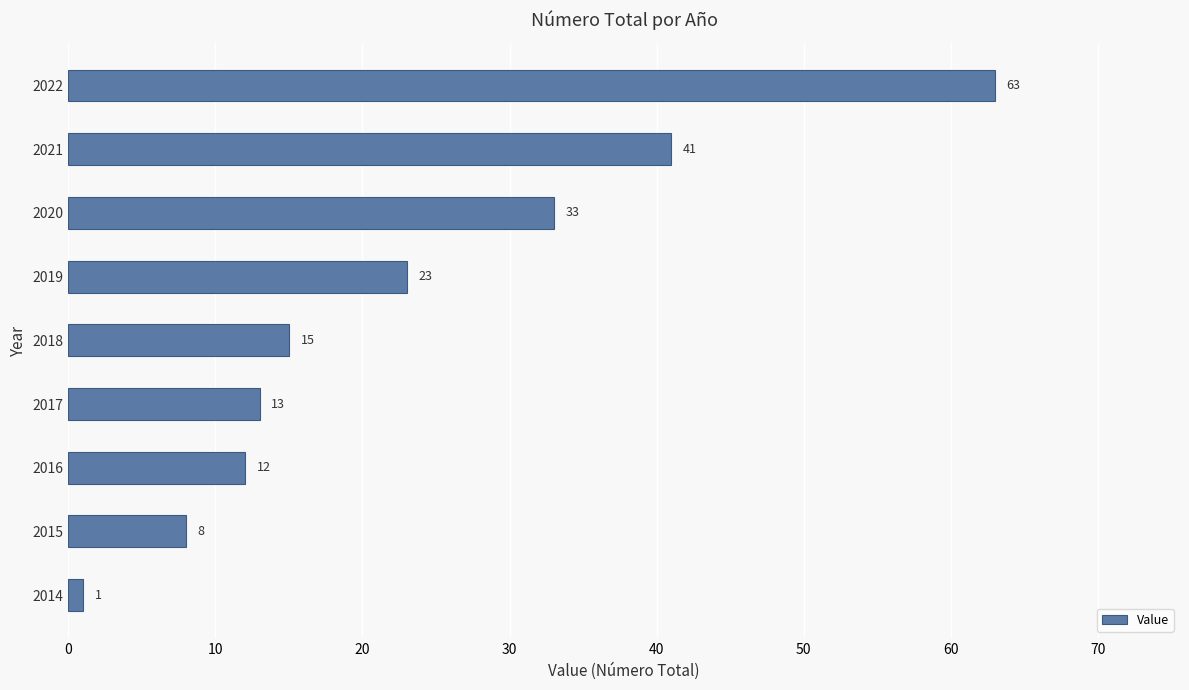

Where is the data nearest to the value 32?

2020